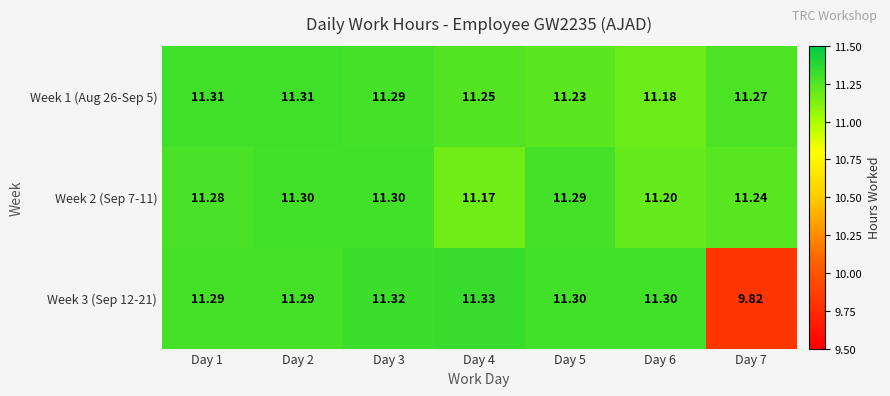

Rank the series by their maximum value, from highest to lowest.

Week 3 (Sep 12-21), Week 1 (Aug 26-Sep 5), Week 2 (Sep 7-11)